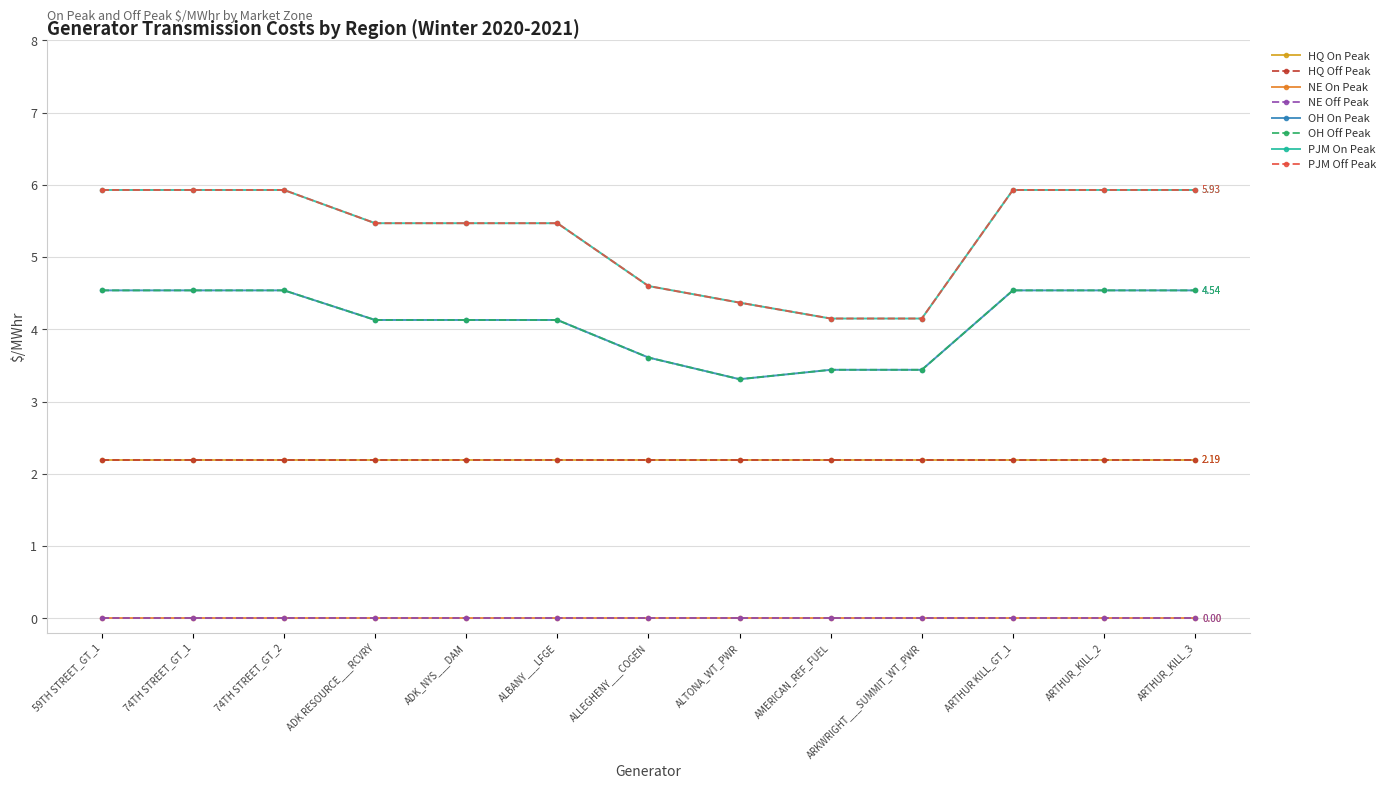

Does the chart have visible grid lines?

Yes